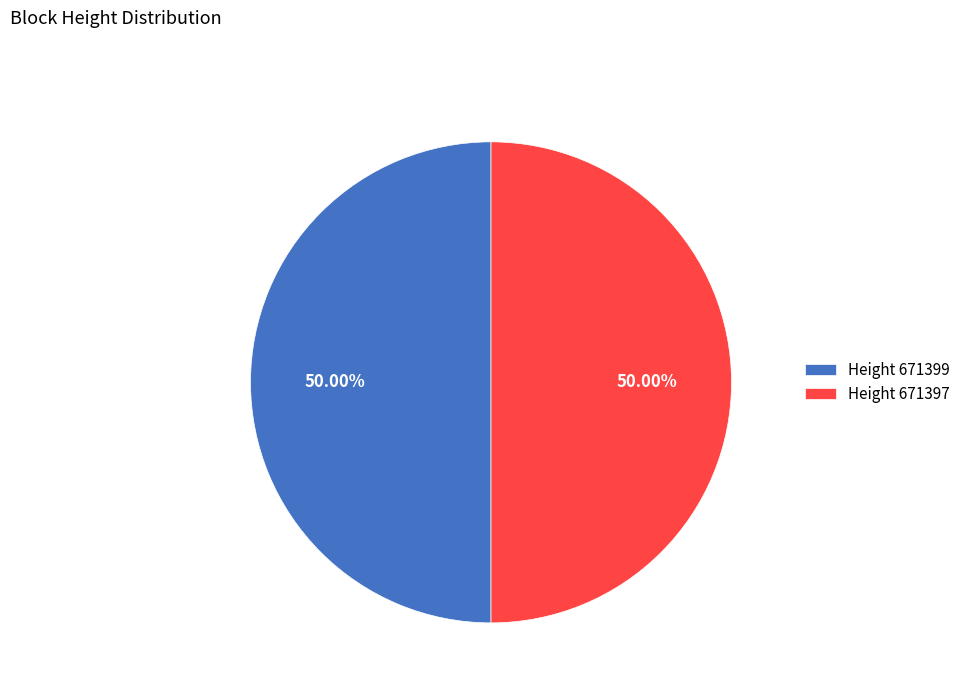

How many segments does this pie chart have?

2